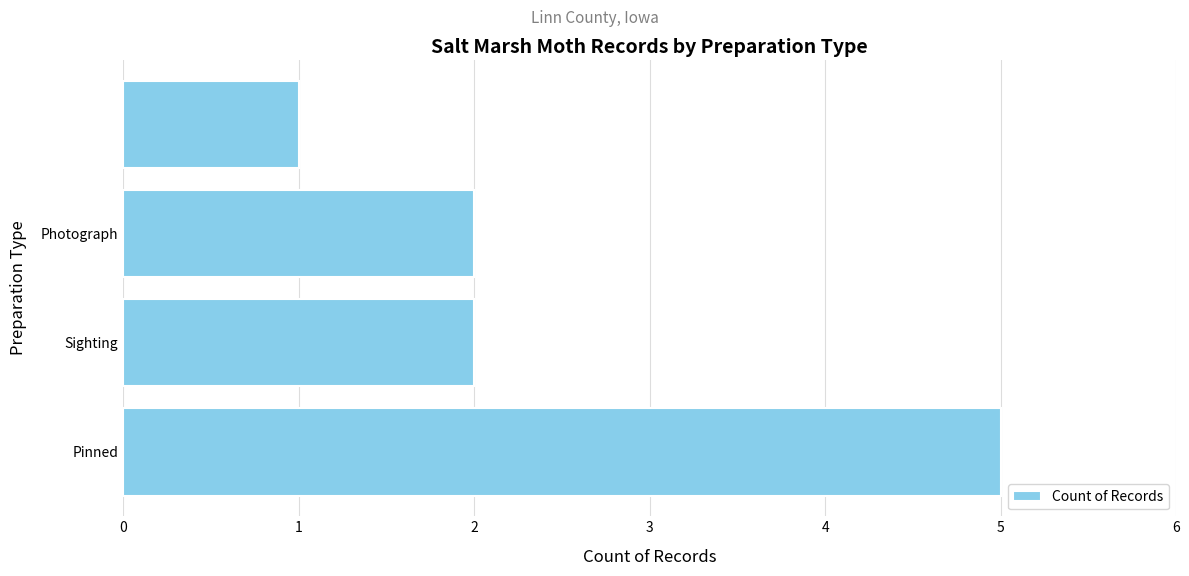

What is the sum of all values?

10